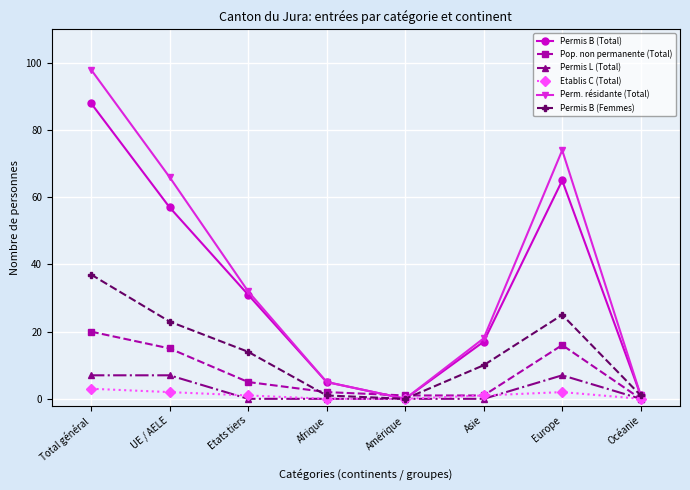

What is the value of the Perm. résidante (Total) point at the 2nd from the left?

66